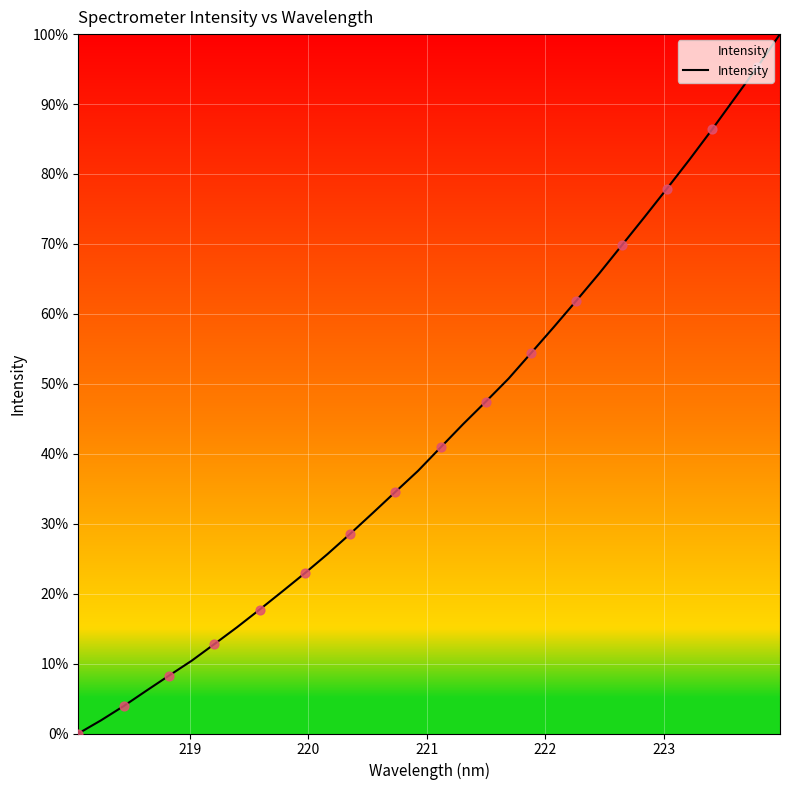

How many lines are shown in the chart?

1